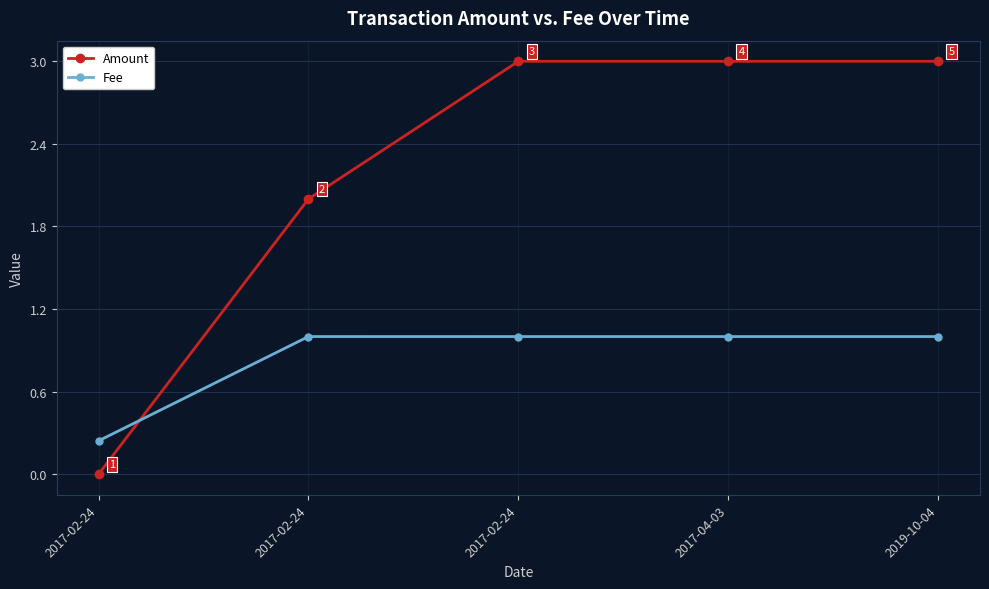

Which series has the largest total across all categories?

Amount